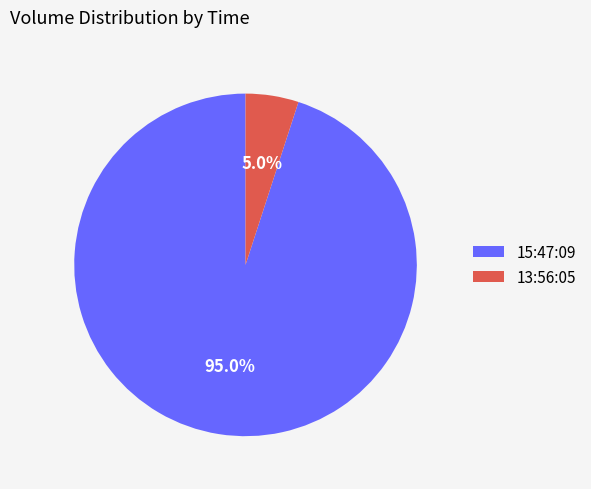

Is it true that 13:56:05 is 14% of the pie?

False